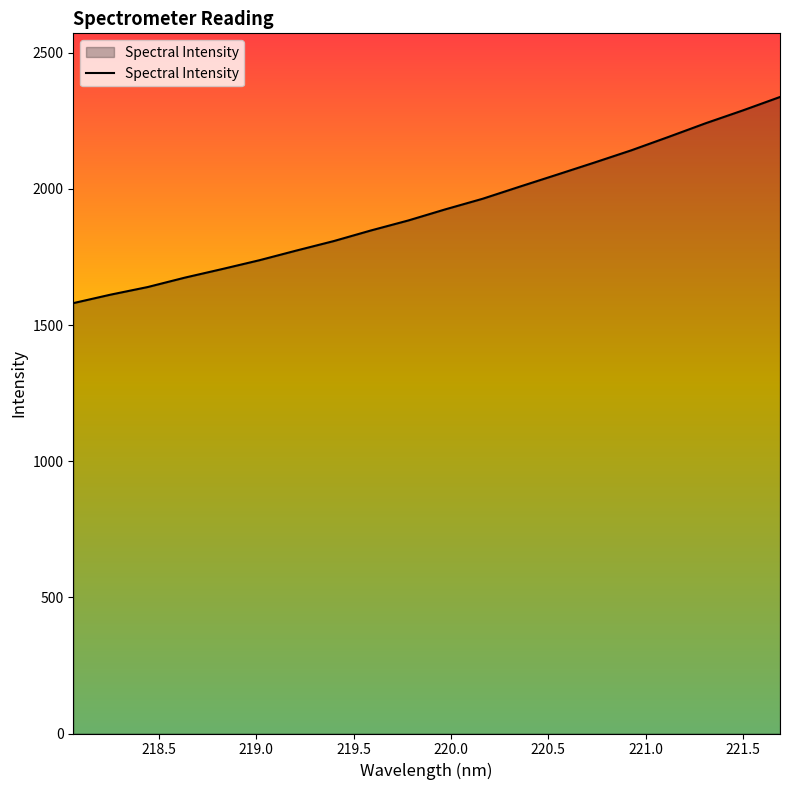

What is the greatest value displayed?

2337.5